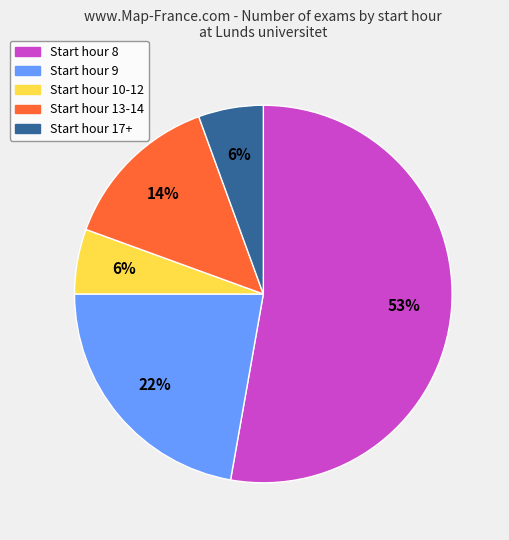

Does any single category account for the majority?

Yes